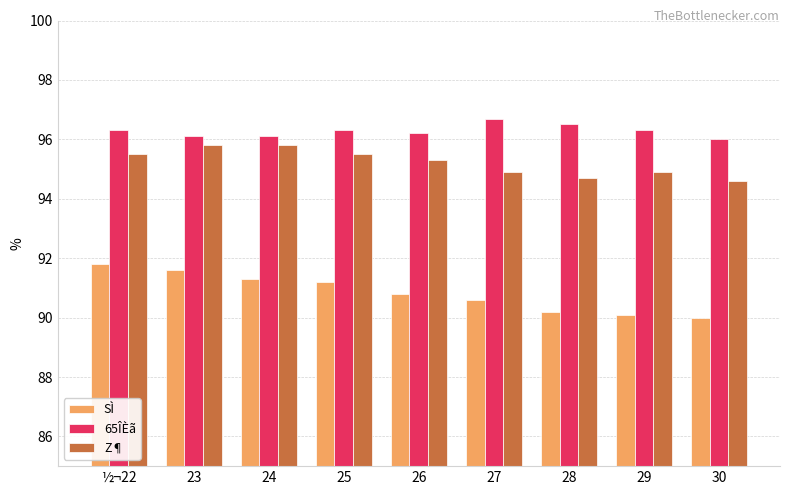

How many data points does each series have?

9